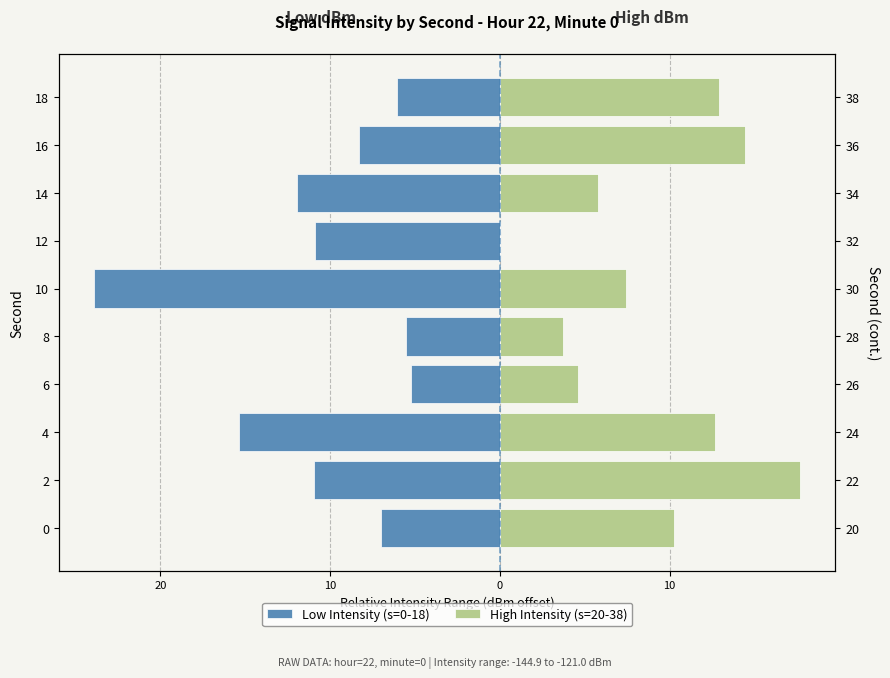

What is the maximum value shown in the chart?

17.7